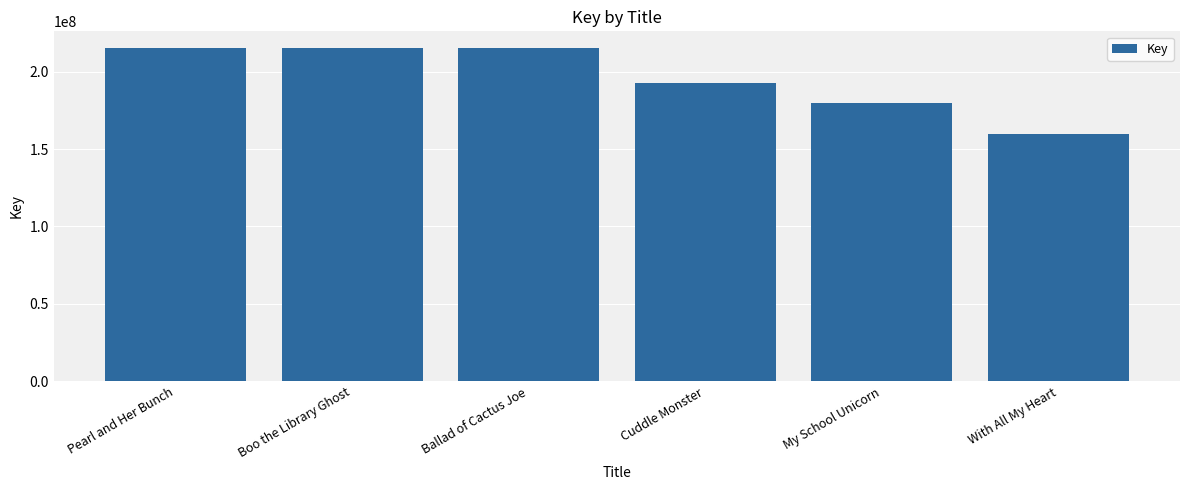

The chart shows a value of 215241084 at Pearl and Her Bunch. True or false?

True